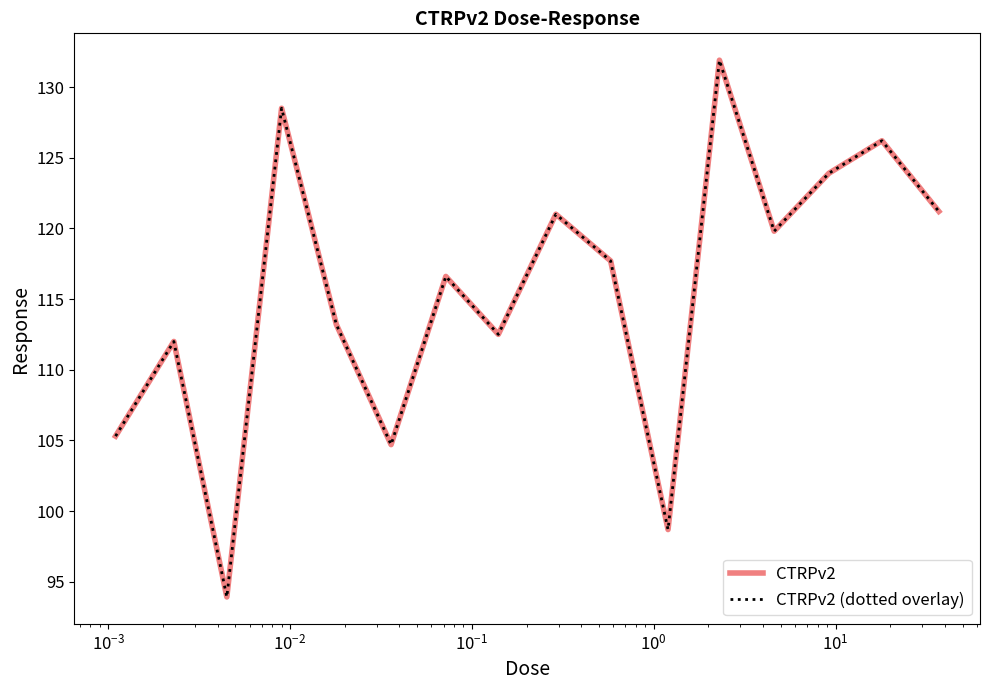

Is this an area chart (filled region under the line)?

No